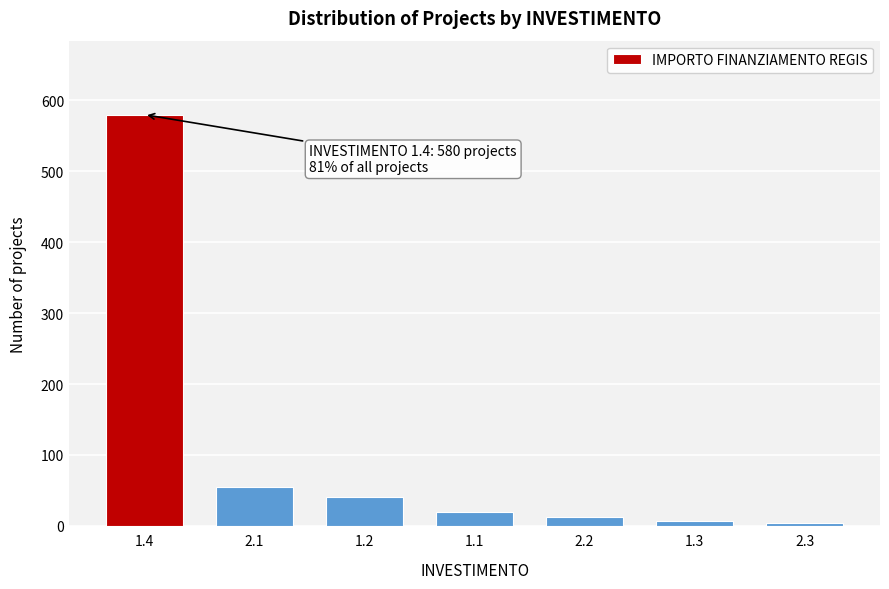

Reading left to right, what are all the values shown in this chart?

1.4=580	2.1=55	1.2=40	1.1=20	2.2=12	1.3=7	2.3=4